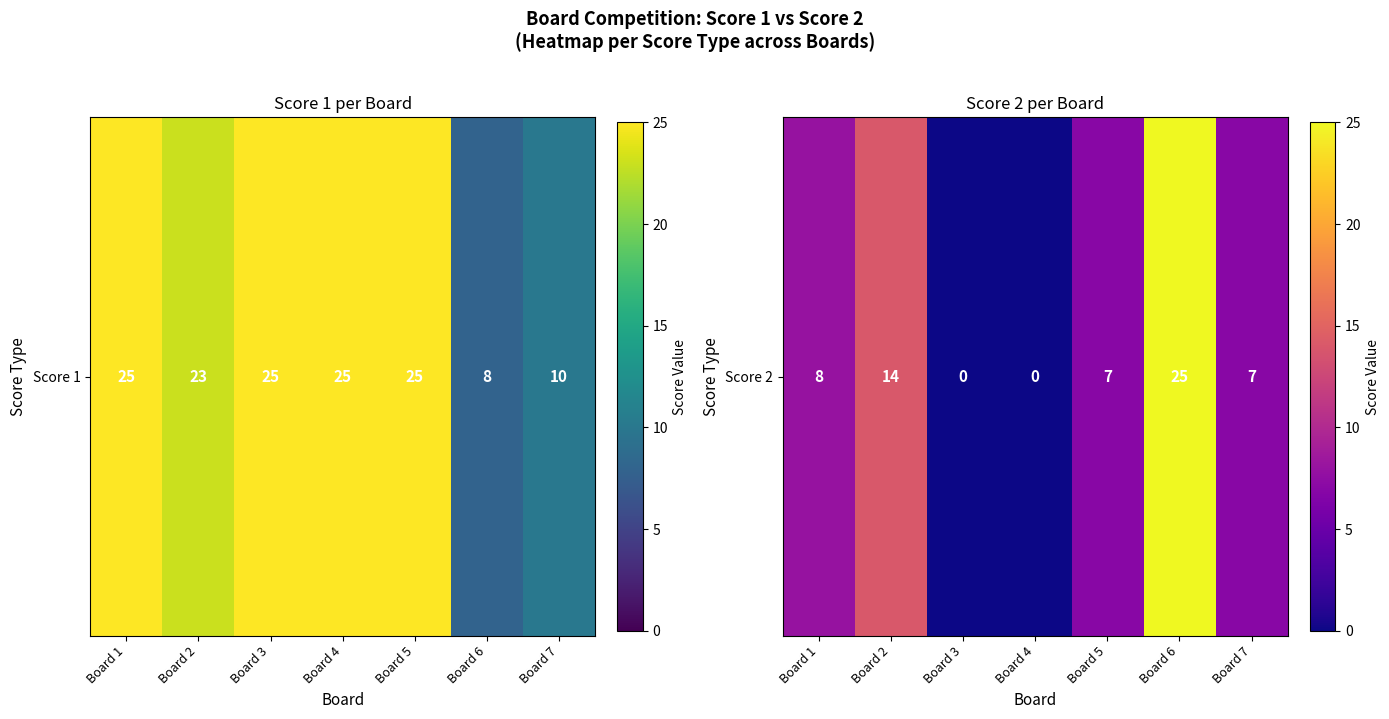

How many data points are less than 7?

2